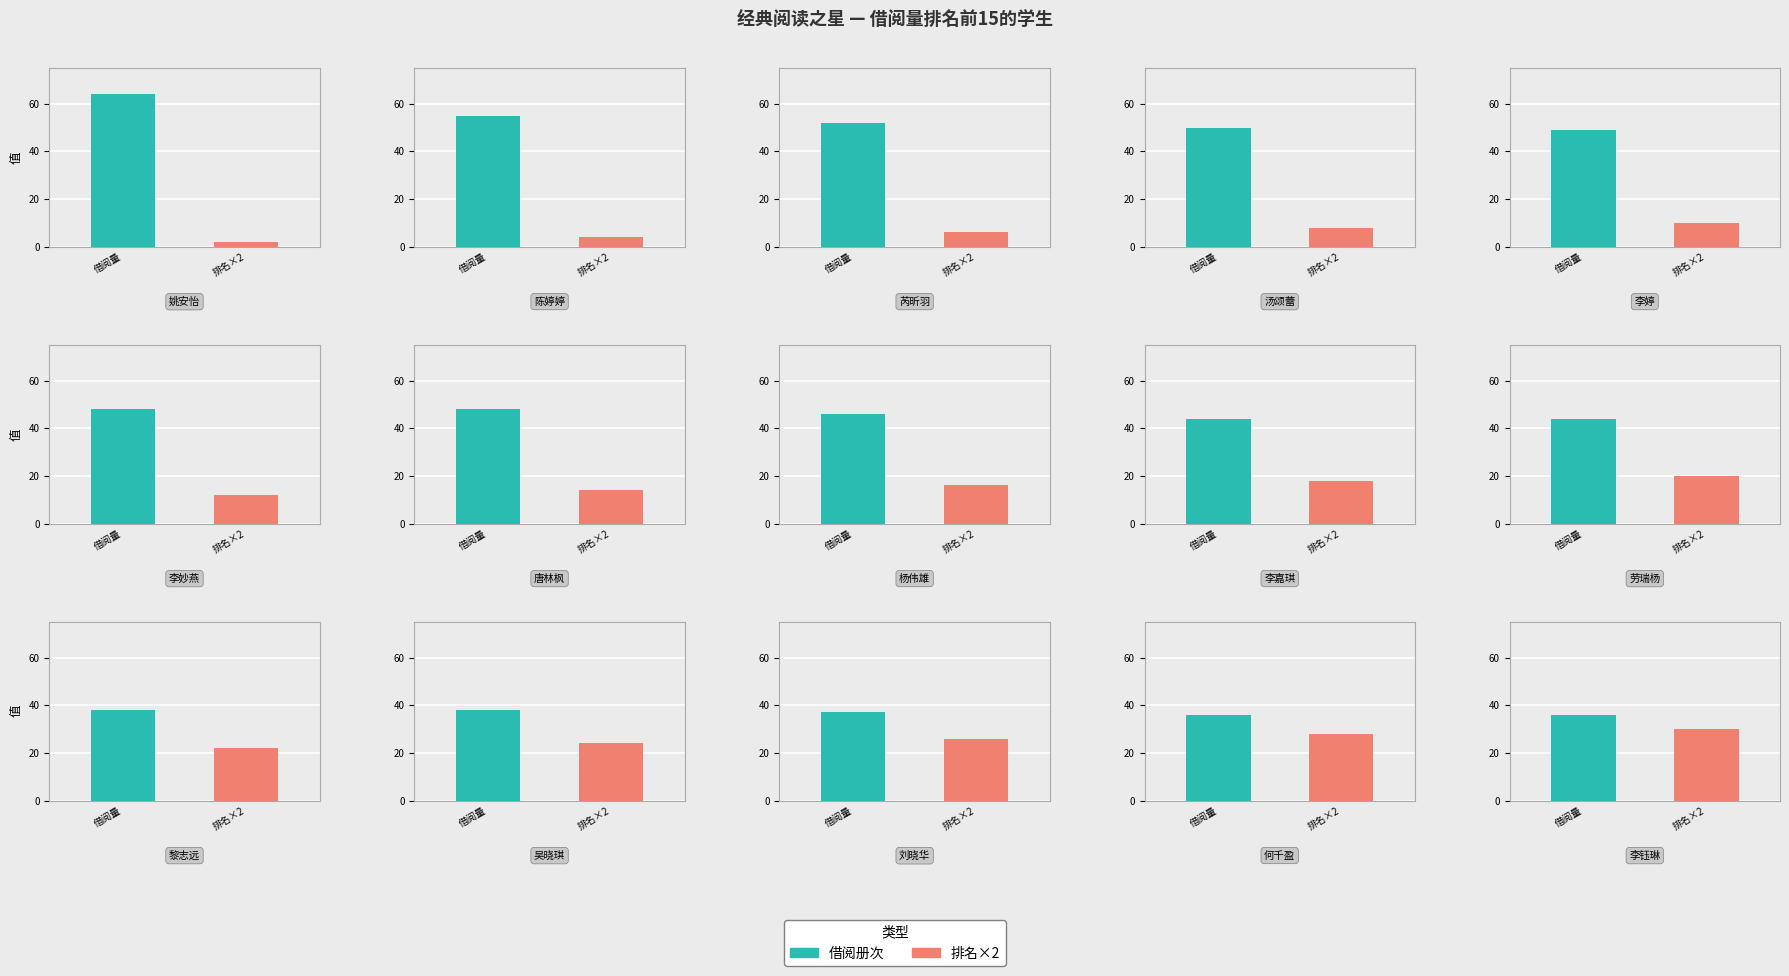

At which category is the sum across all series the highest?

姚安怡